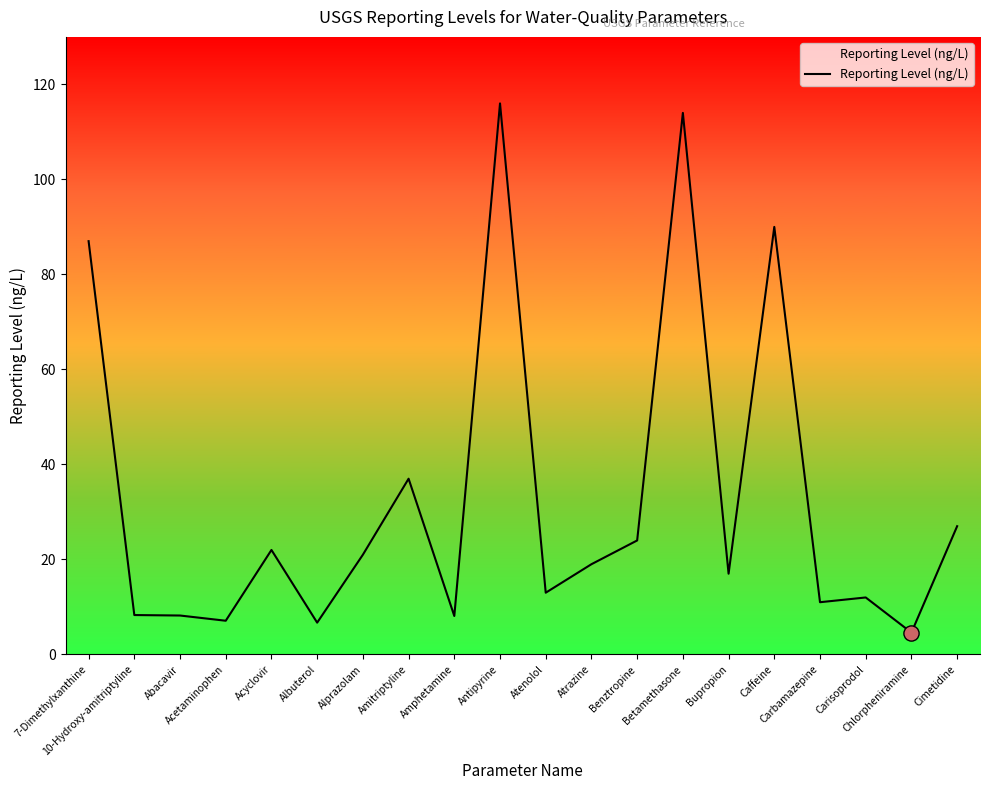

Between Acyclovir and Bupropion, which is larger?

Acyclovir